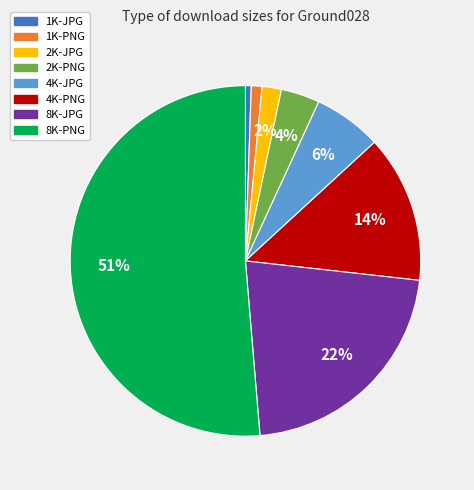

To the nearest percent, what is the difference between the 8K-JPG and 4K-PNG slice percentages?

8%